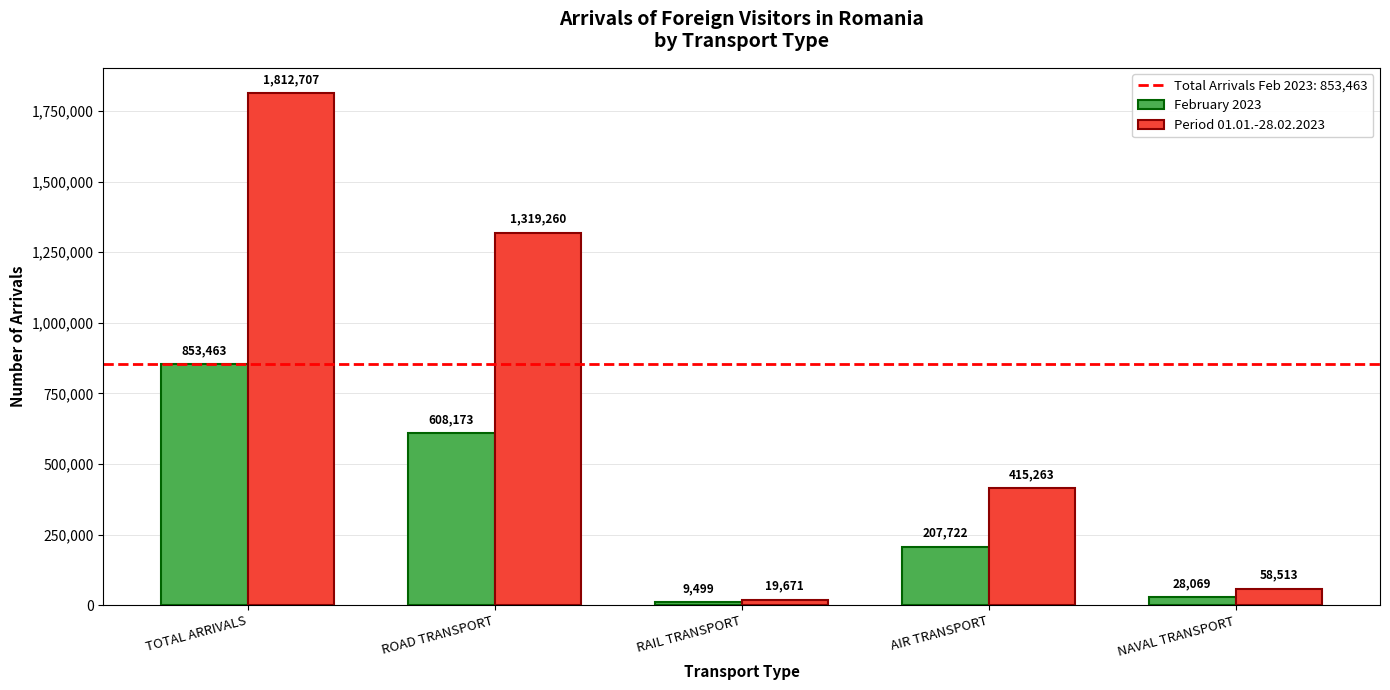

What is the sum of the February 2023 values at ROAD TRANSPORT and NAVAL TRANSPORT?

636242